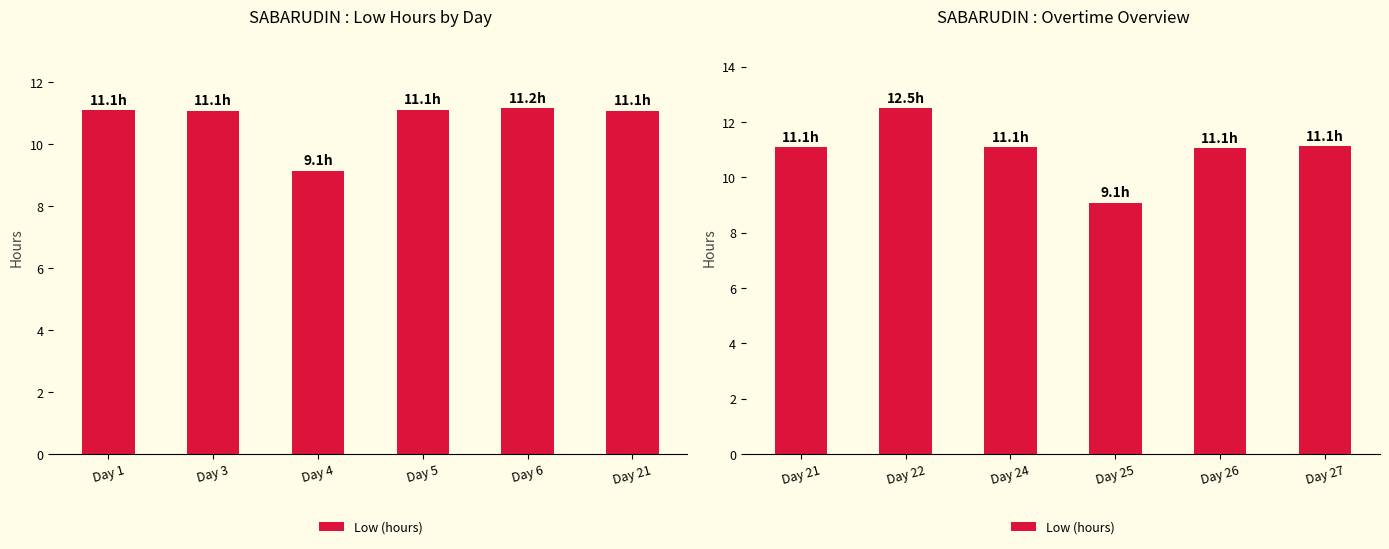

The chart shows a value of 15.8 at Day 24. True or false?

False